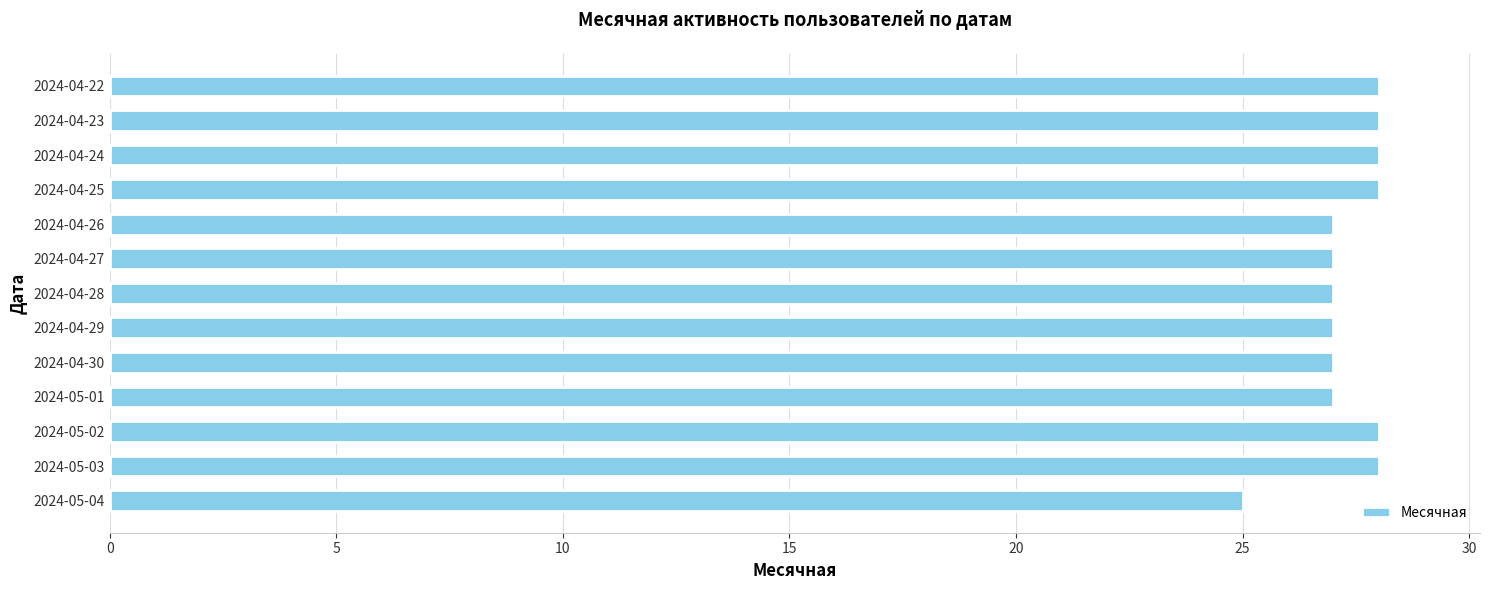

Count the values in the range 27 to 28.

12